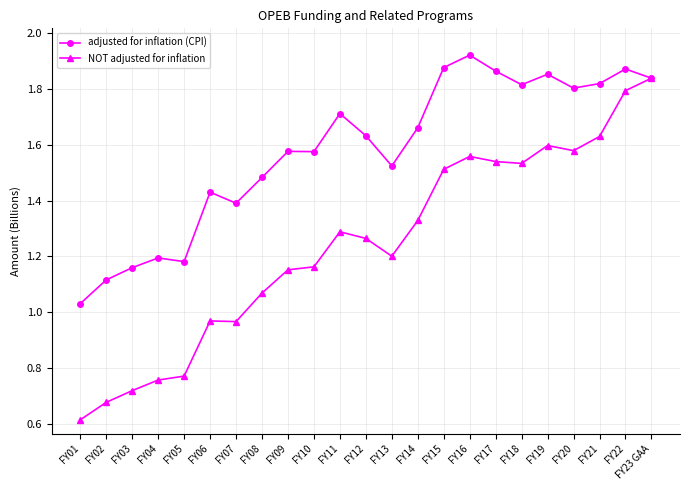

Is it true that NOT adjusted for inflation equals 0.3 at FY09?

False